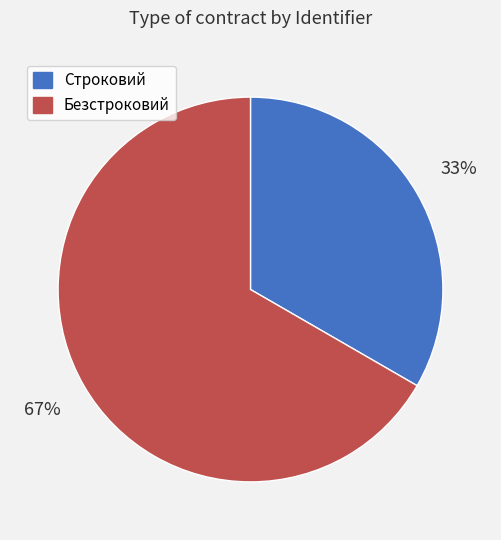

The Безстроковий slice represents 57% of the pie. True or false?

False